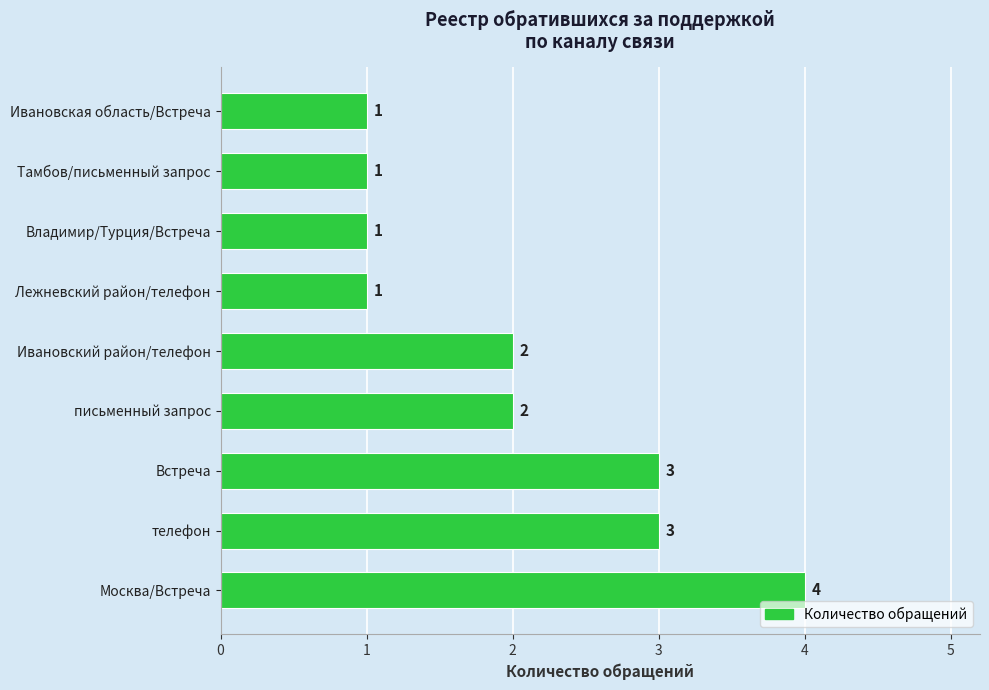

What is the greatest value displayed?

4